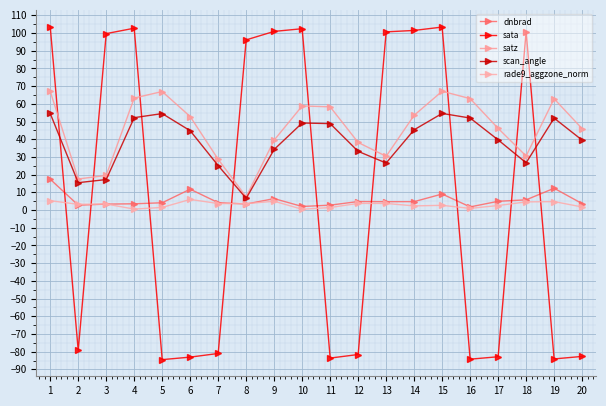

Which category has the highest value in the rade9_aggzone_norm series?

6